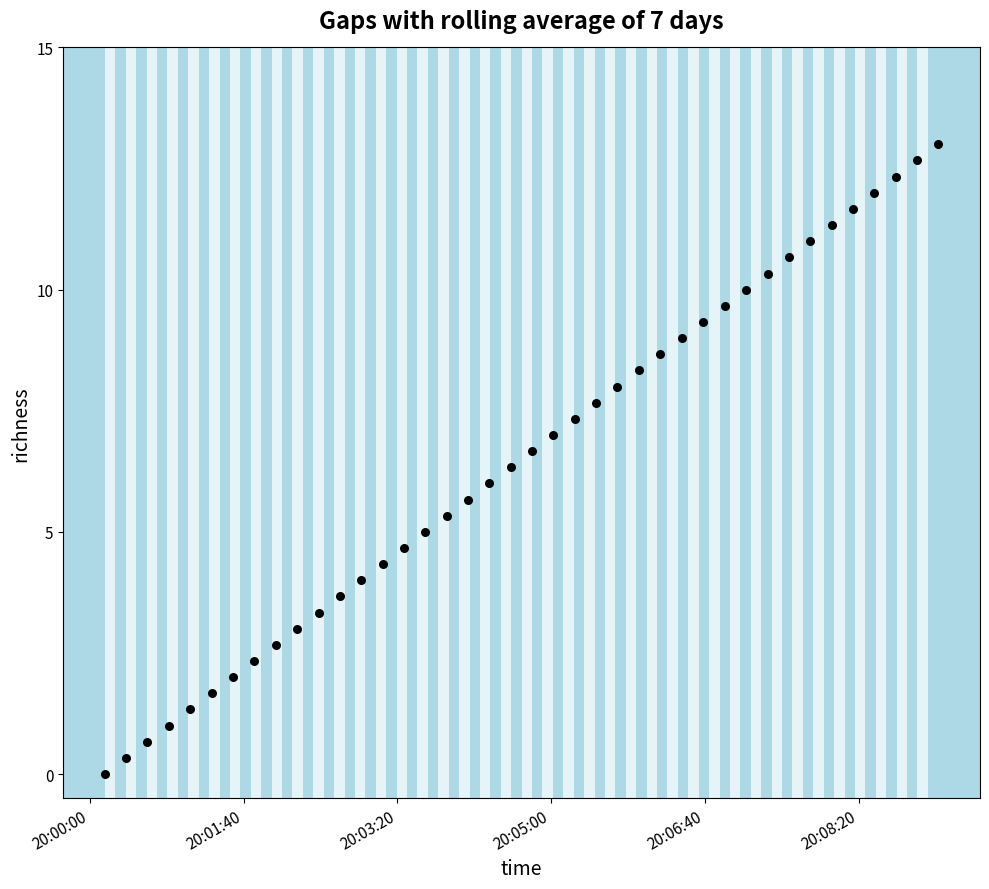

What is the range of X values (max minus min)?

541.9